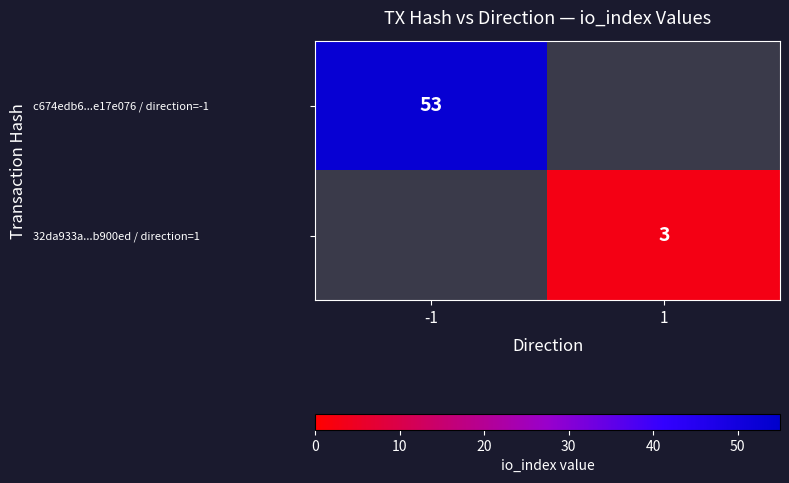

How many data points does each series have?

2